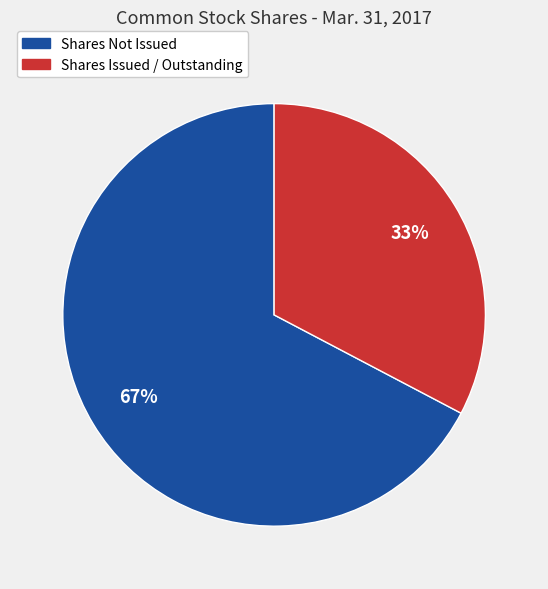

To the nearest percent, what is the combined percentage of Shares Issued / Outstanding and Shares Not Issued?

100%